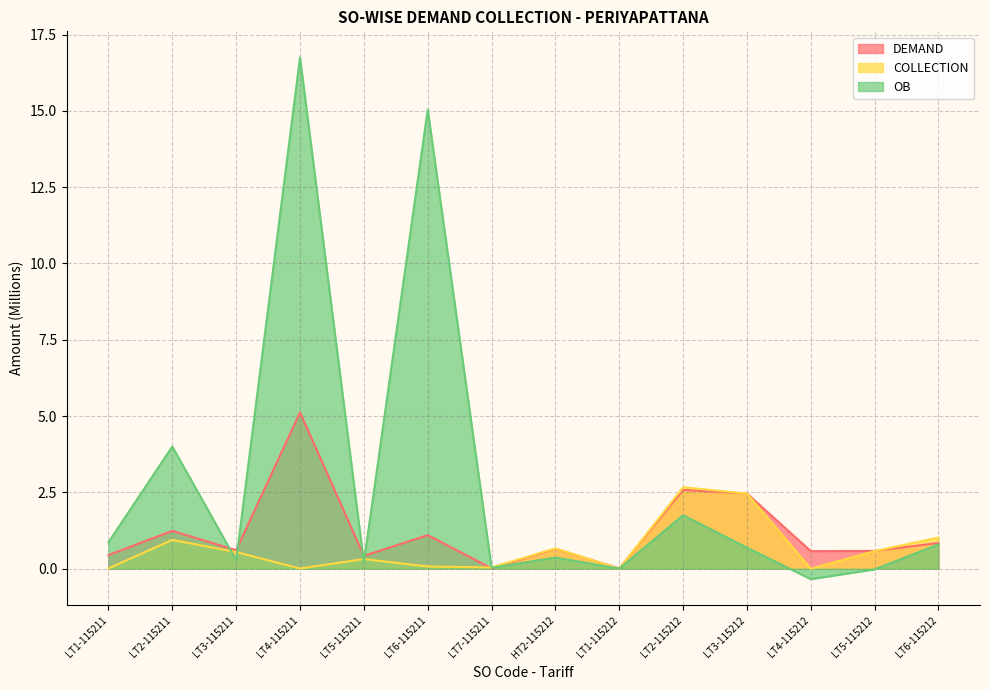

What is the total value across all series at LT6-115211?

16.2